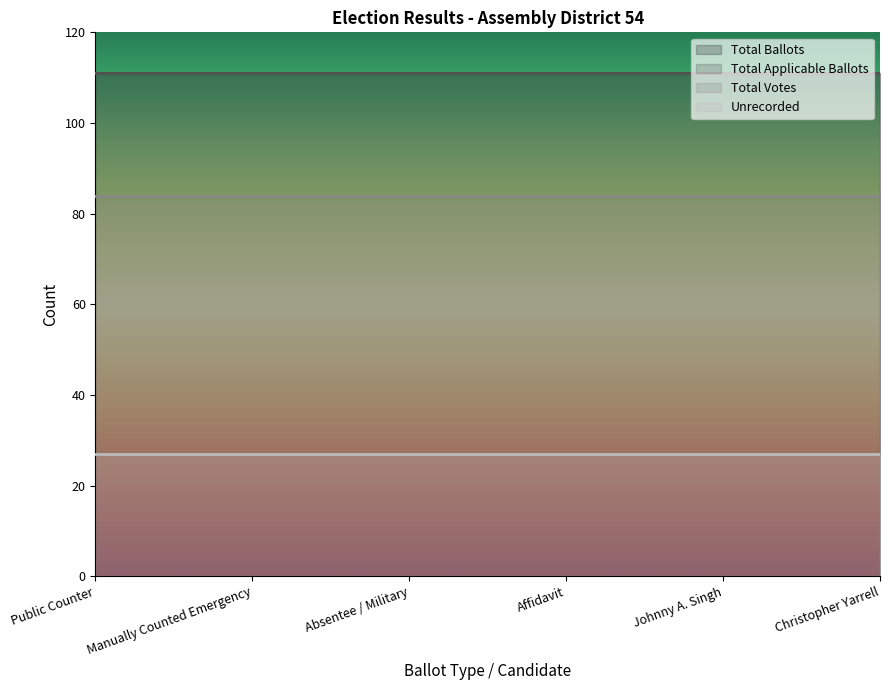

True or false: Total Votes and Total Ballots cross at least once.

False